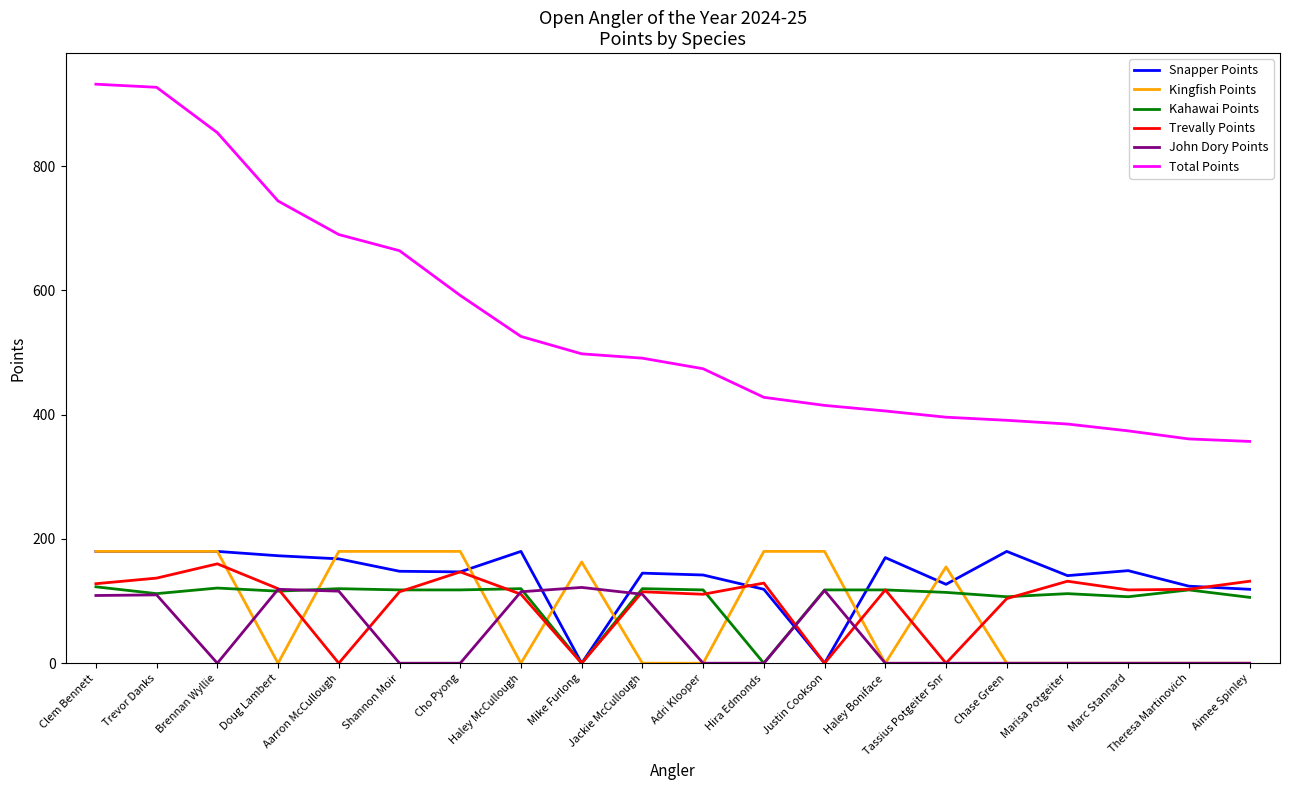

Is the value of Kingfish Points at Aimee Spinley greater than the value of Kahawai Points at Marisa Potgeiter?

No